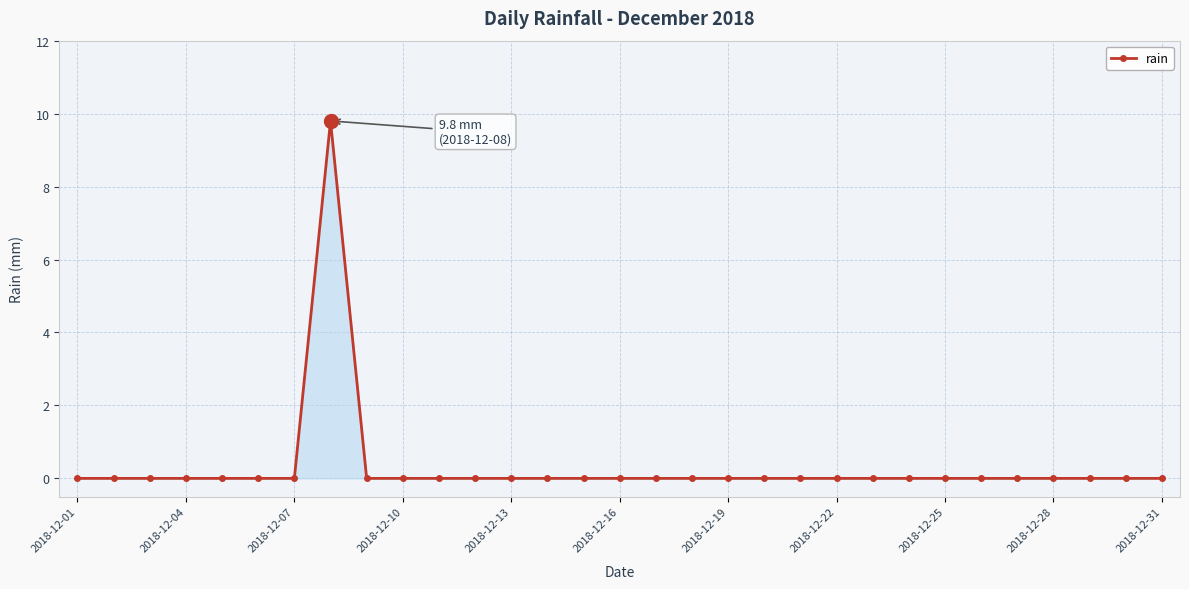

What is the average value?

0.3